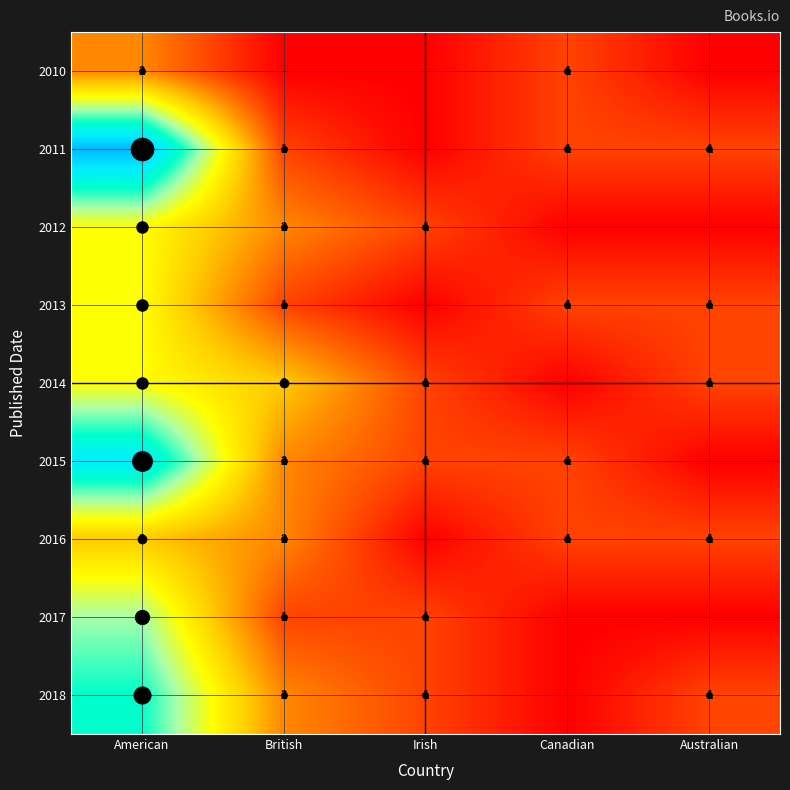

What is the sum of the 2012 values at American and British?

6